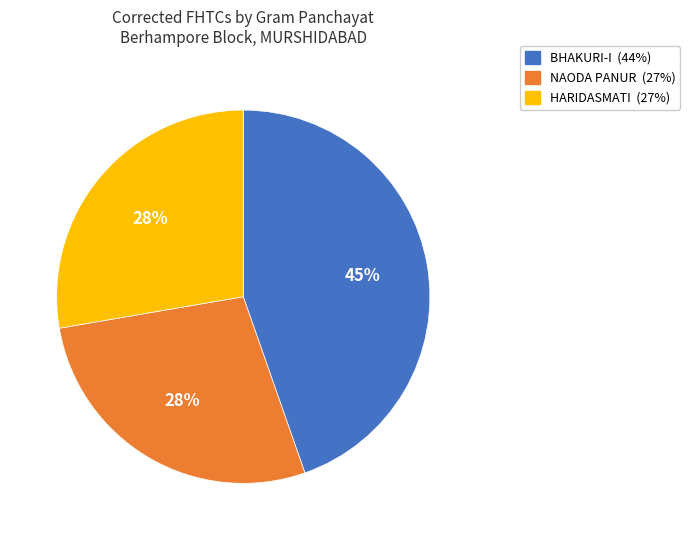

How many slices are in this pie chart?

3